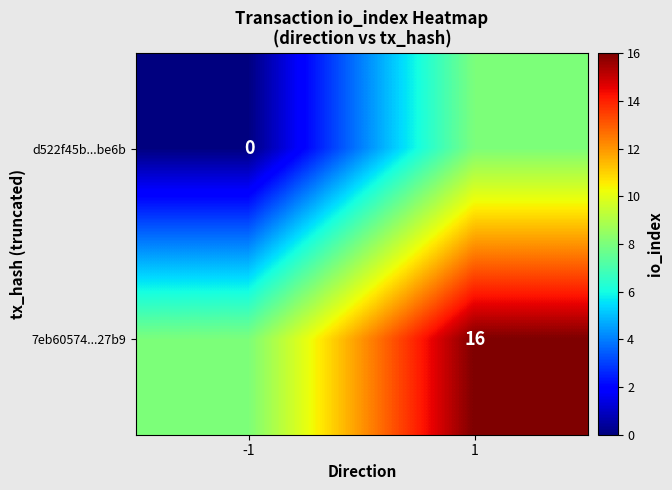

The 7eb60574...27b9 series shows 27 at 1. True or false?

False